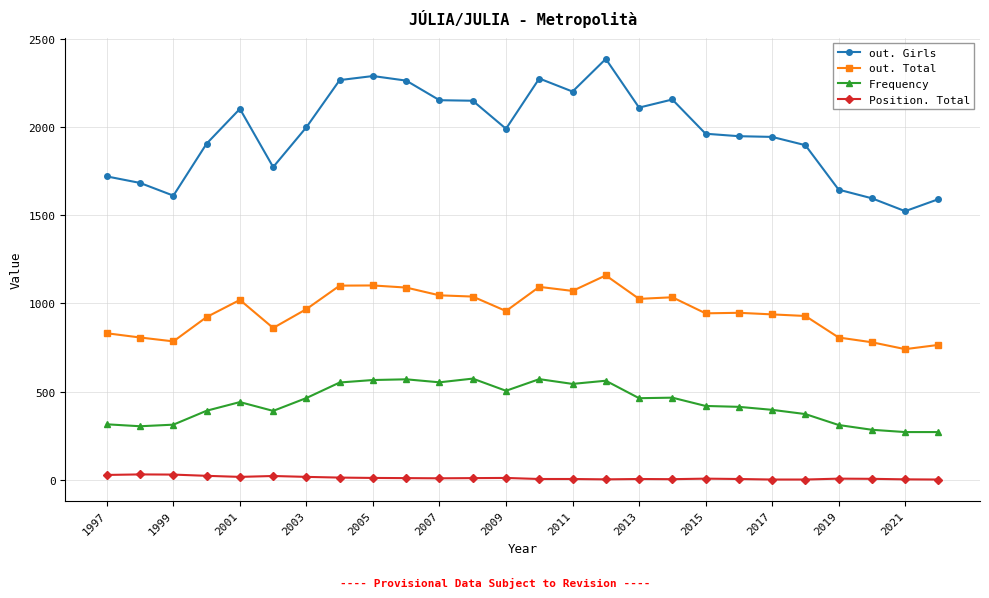

Rank the series by their maximum value, from lowest to highest.

Position. Total, Frequency, out. Total, out. Girls